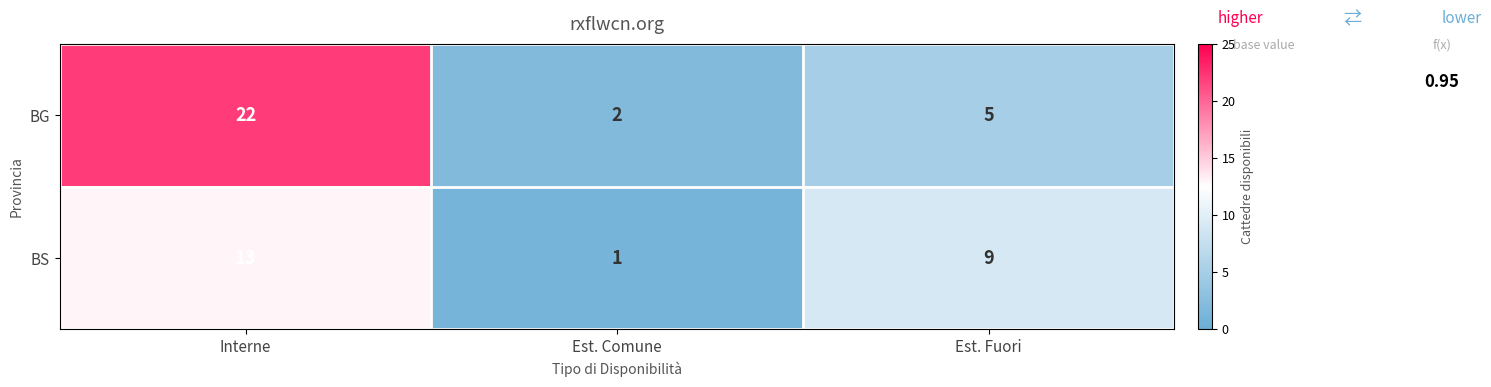

What value does the BS series have at Interne, to the nearest 5?

15